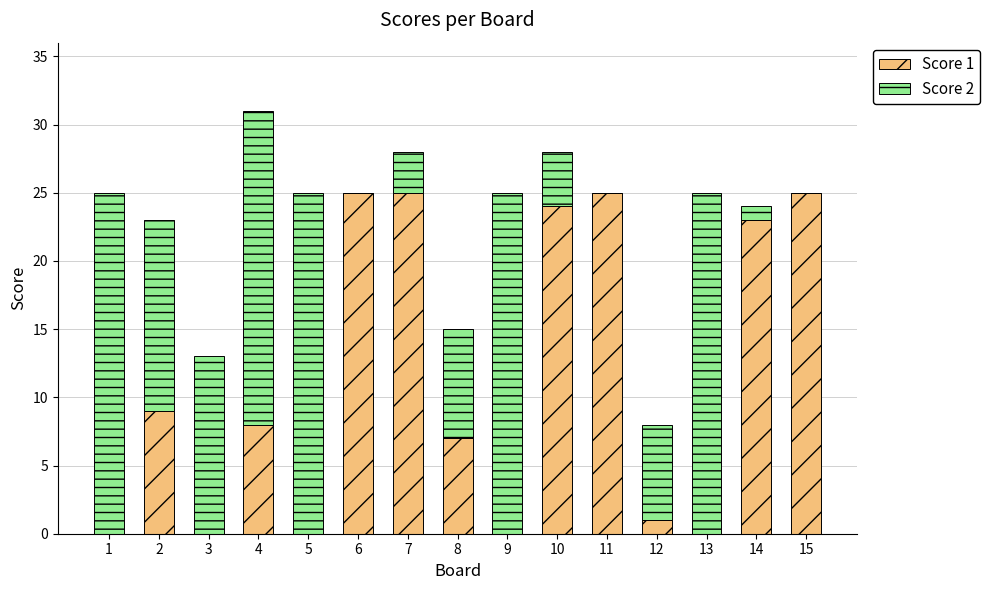

Is it true that Score 1 equals 24 at 10?

True